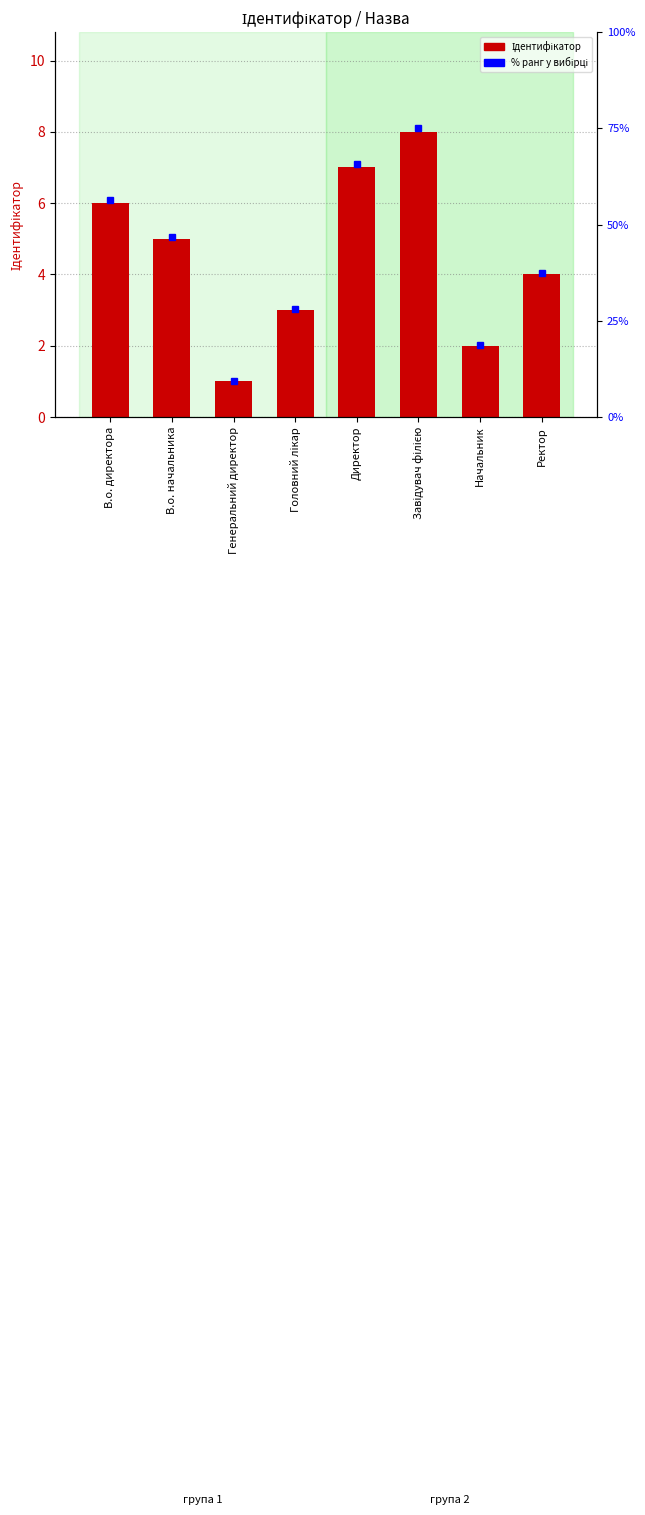

Count the values in the range 3 to 7.

5